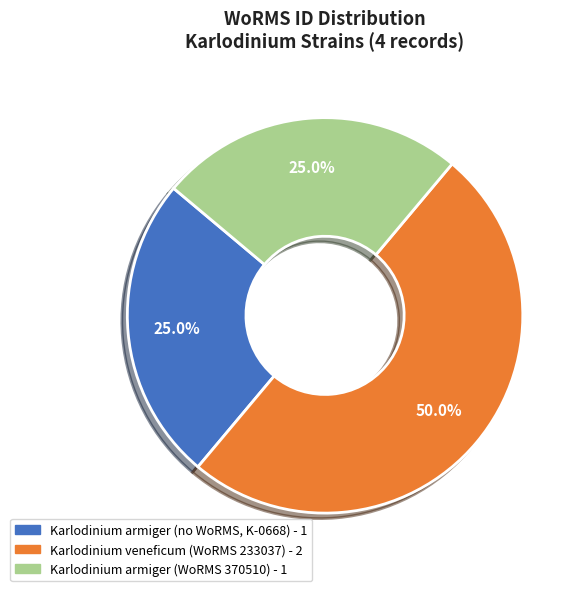

How many slices are in this pie chart?

3